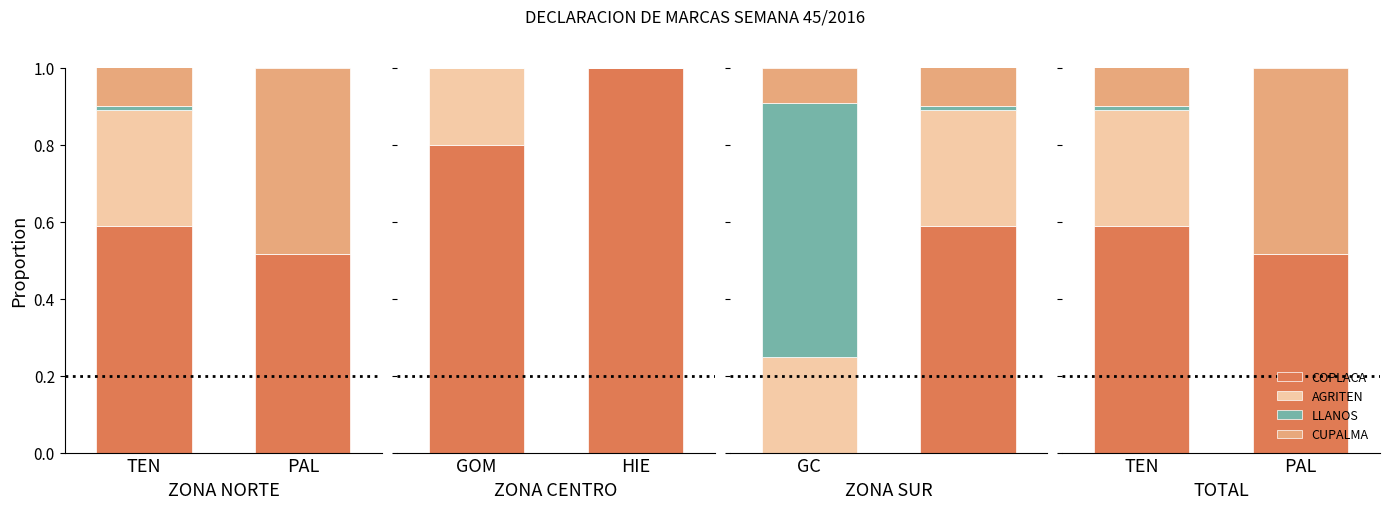

What position from the left is TEN?

1